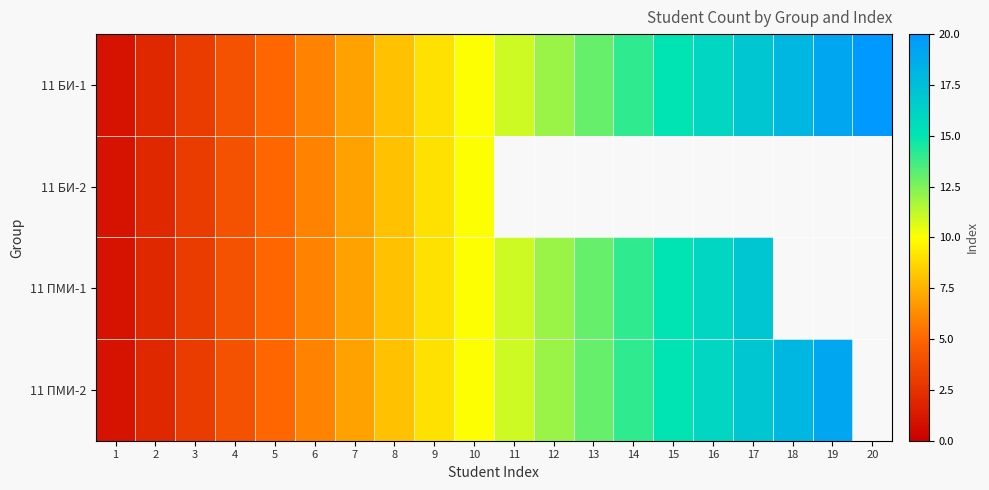

What value does the 11 БИ-1 series have at 5?

5.0